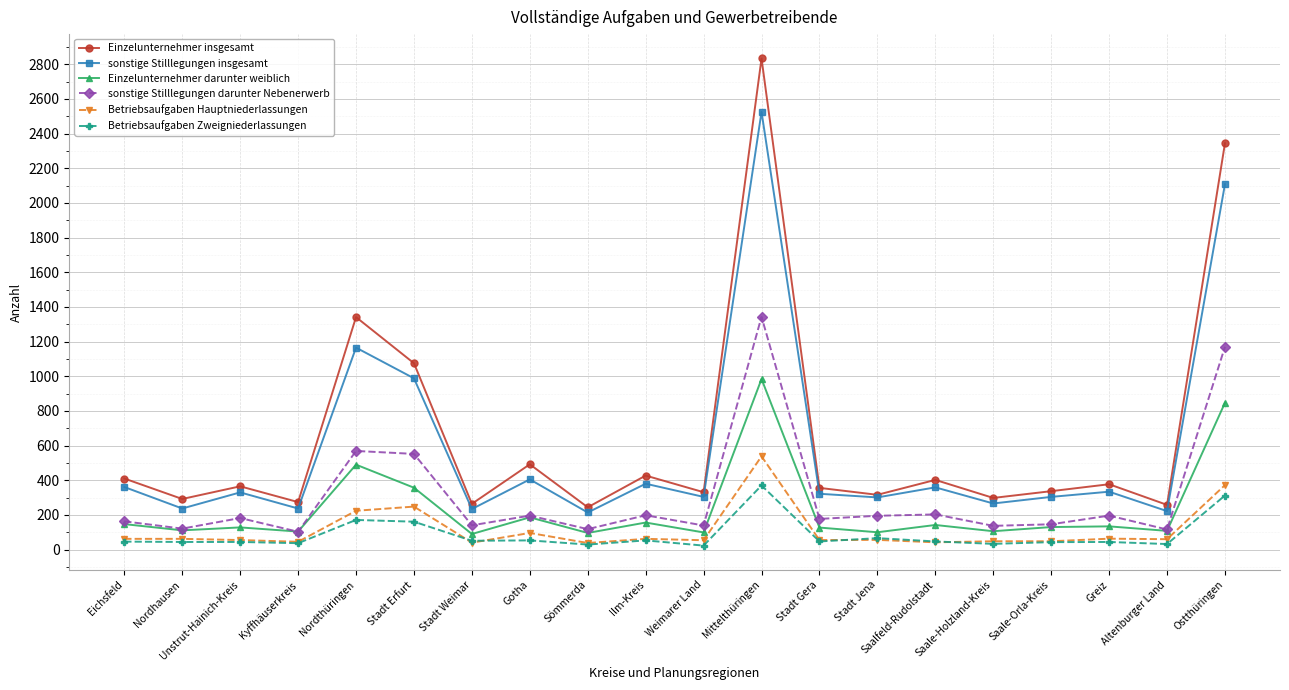

At which category is the sum across all series the highest?

Mittelthüringen